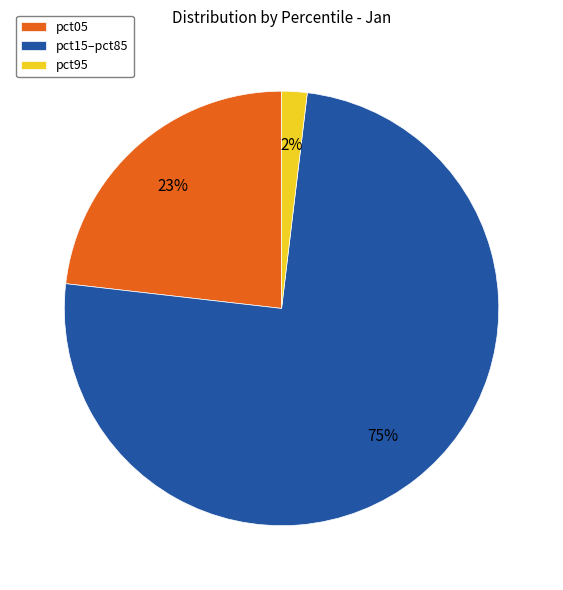

How many slices are in this pie chart?

3